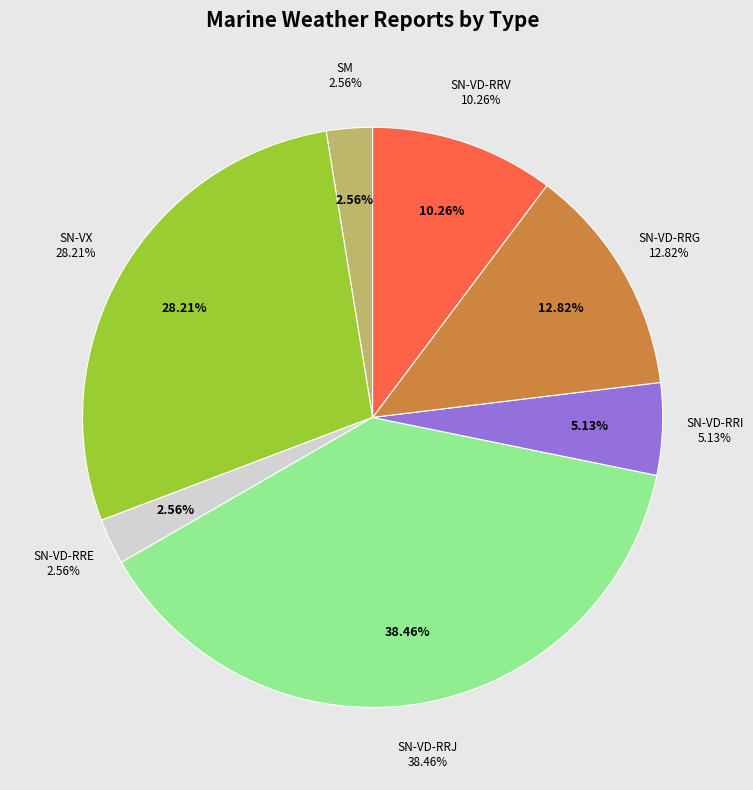

What is the smallest slice in the pie chart?

SM